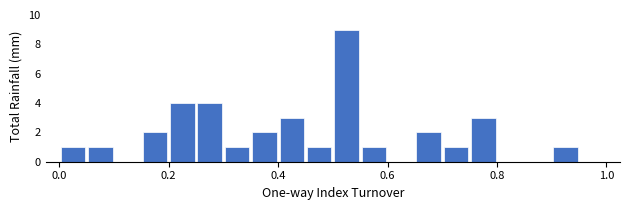

Read against the x-axis, roughly where is the centre of the tallest bar?

0.52